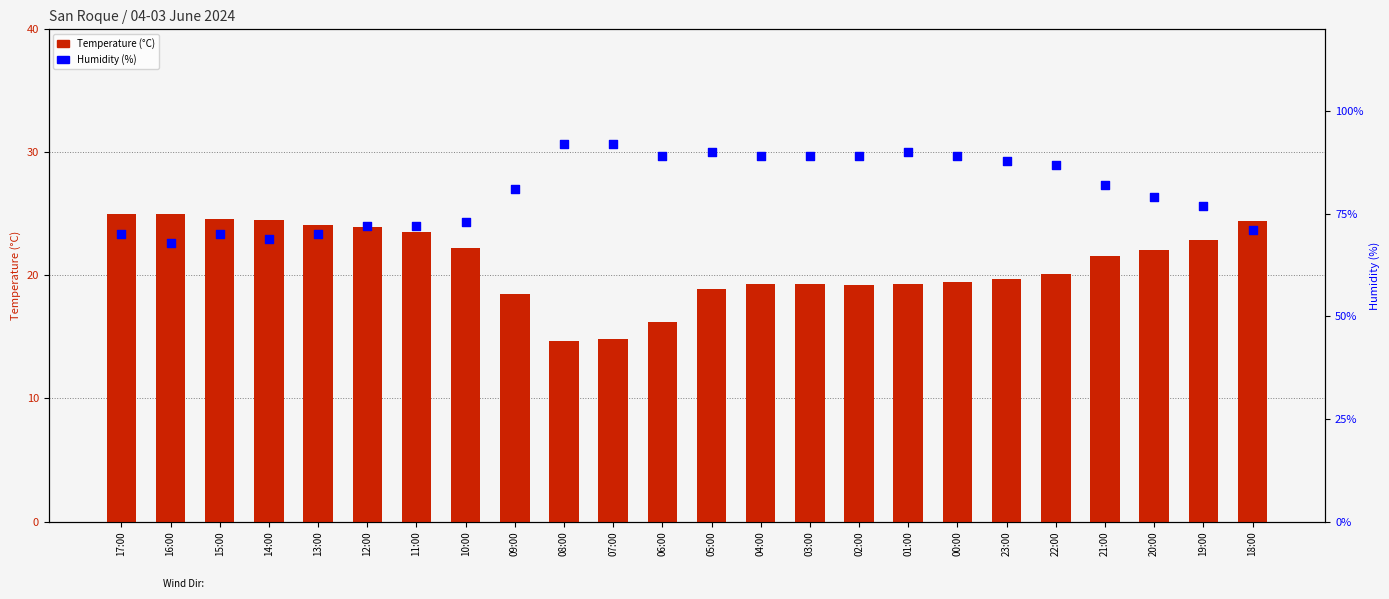

What are all the series names shown in the legend?

Temperature (°C), Humidity (%)